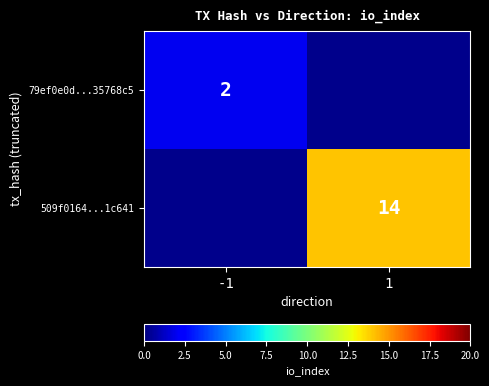

True or false: 79ef0e0d...35768c5 has a value of 2 at -1.

True